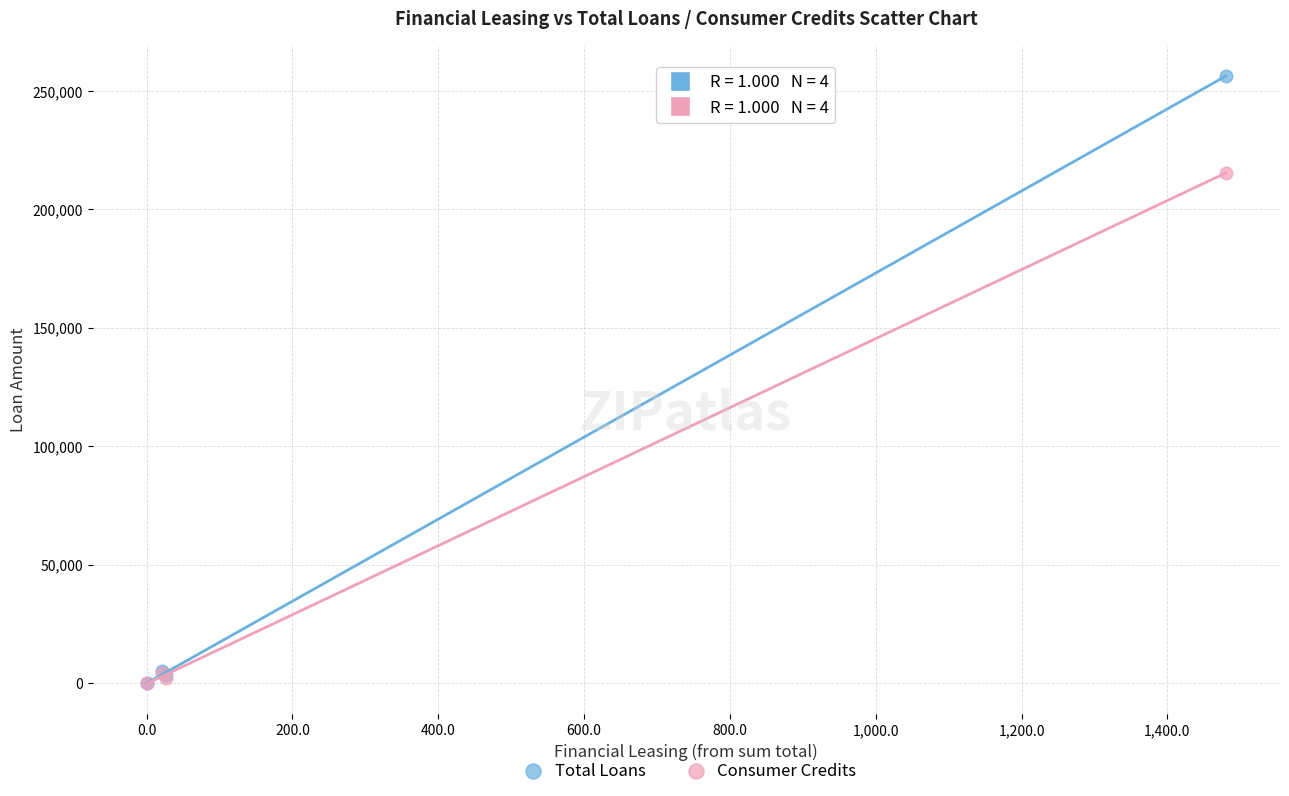

Across all series, what Y value is closest to 128188?

215497.5